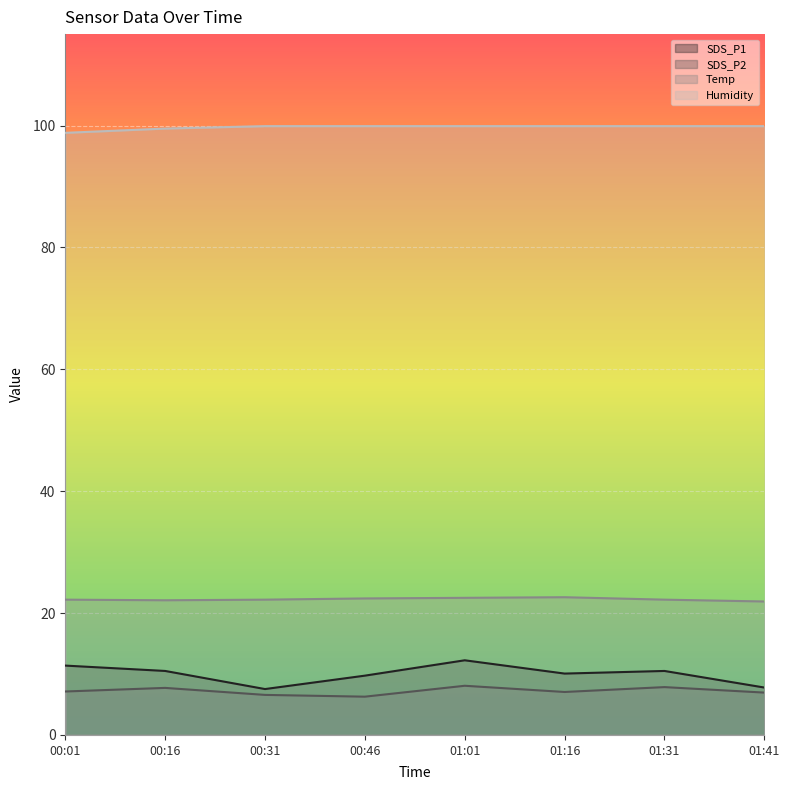

True or false: SDS_P2 and SDS_P1 cross at least once.

False